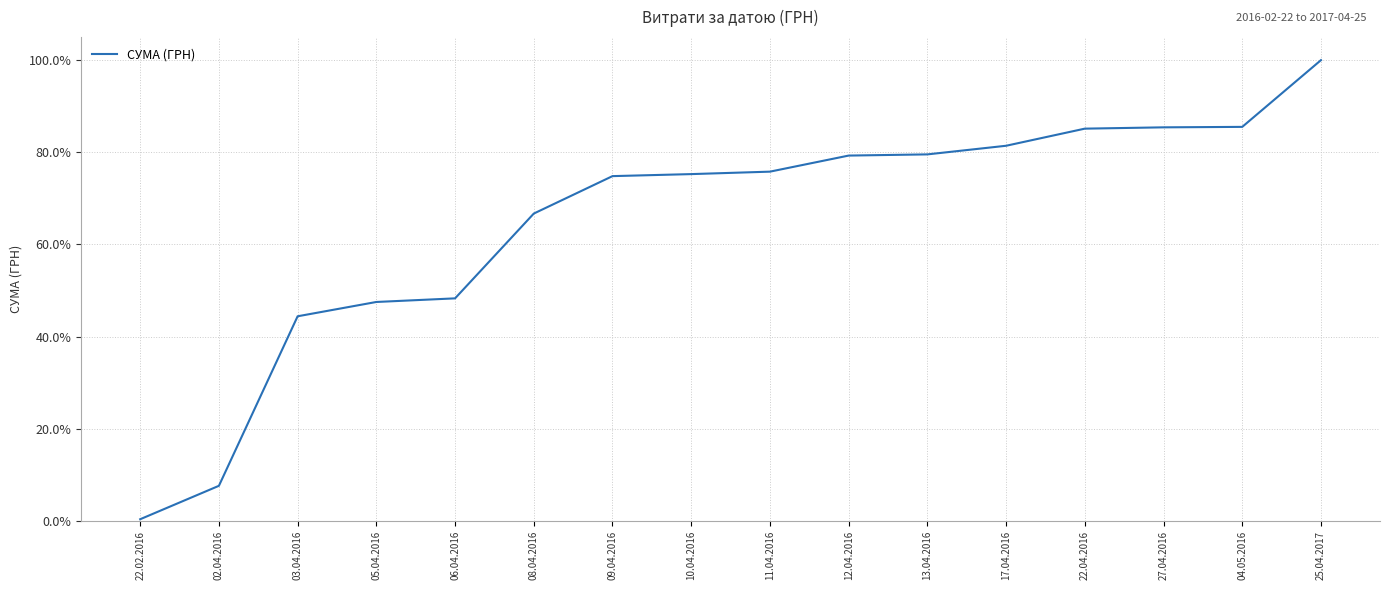

What is the average value?

64.8